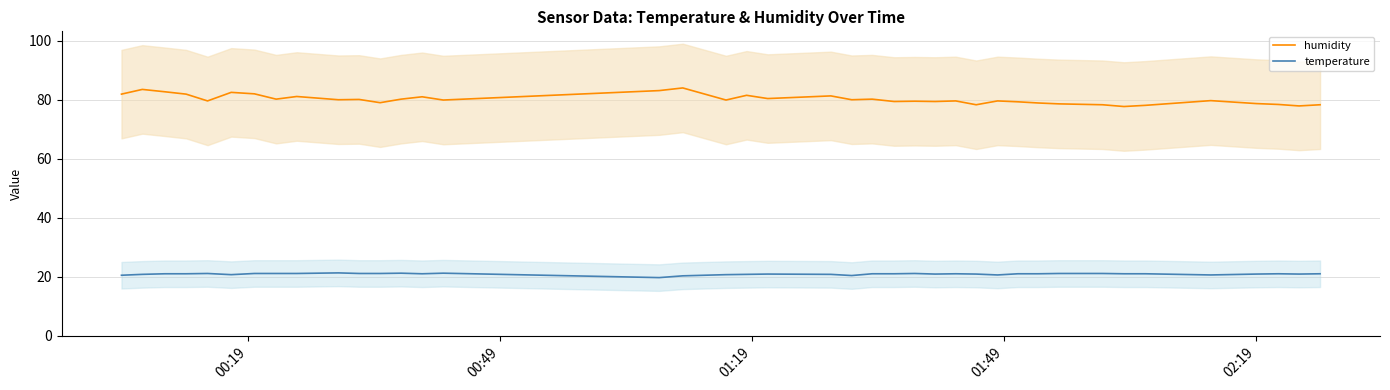

At how many categories does at least one series exceed 24?

40